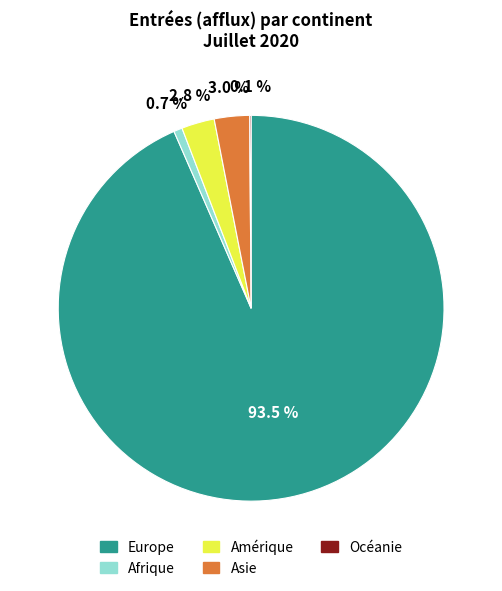

Between Afrique and Europe, which is larger?

Europe